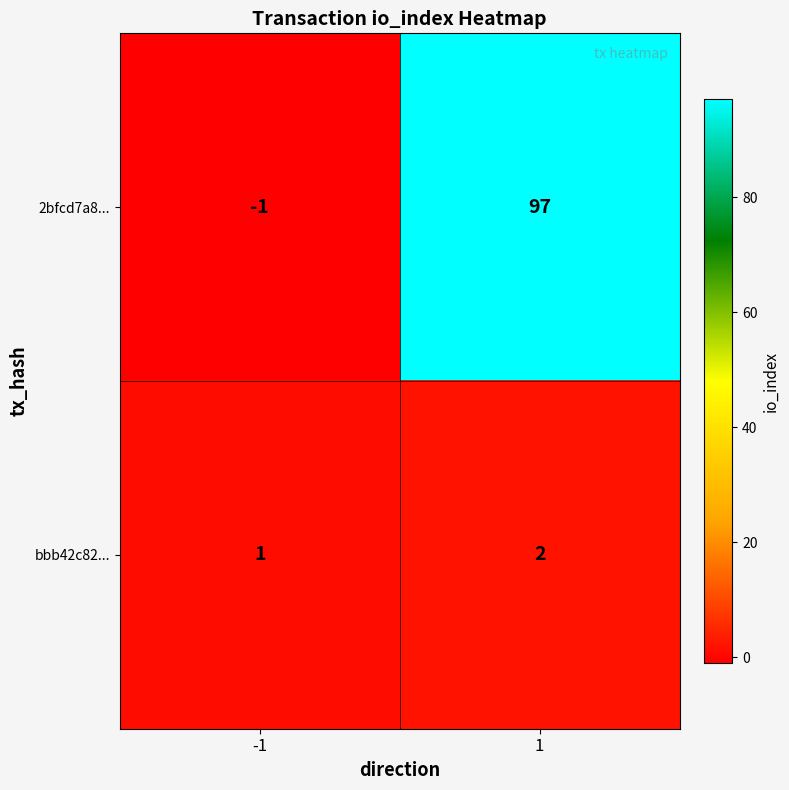

How many data points does each series have?

2